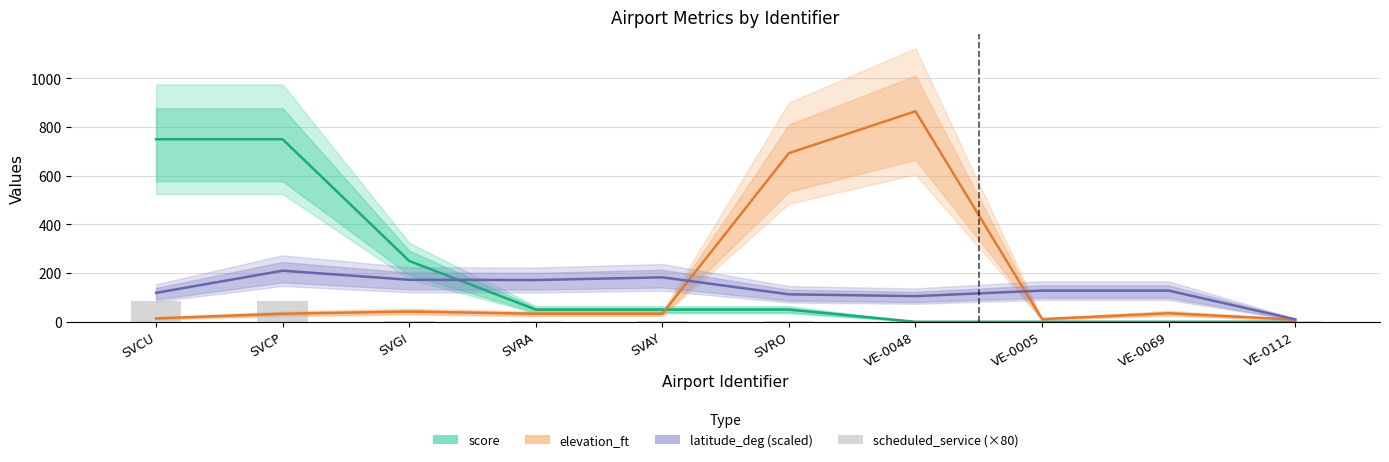

What is the difference between the elevation_ft values at SVRO and SVRA?

660.0